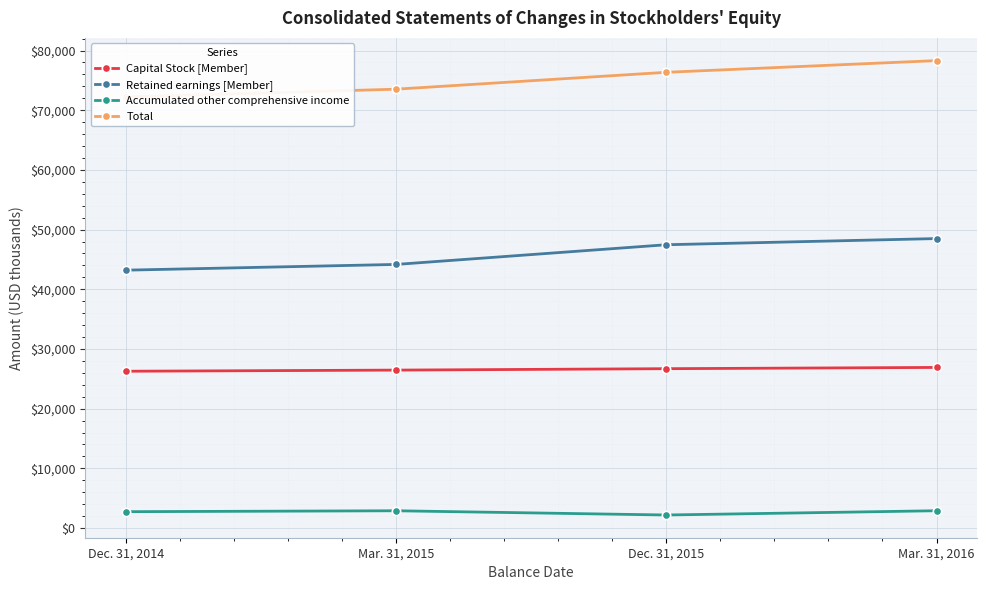

What are all the series names shown in the legend?

Capital Stock [Member], Retained earnings [Member], Accumulated other comprehensive income, Total